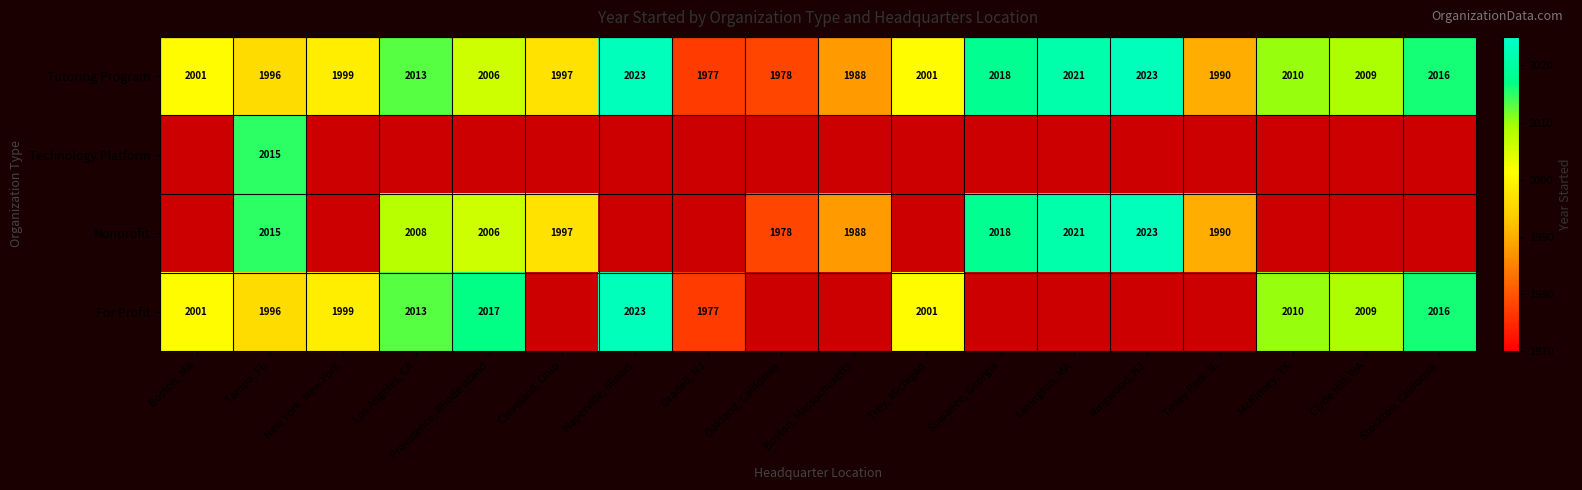

What is the sum of the Tutoring Program values at Tampa, FL and Boston, MA?

3997